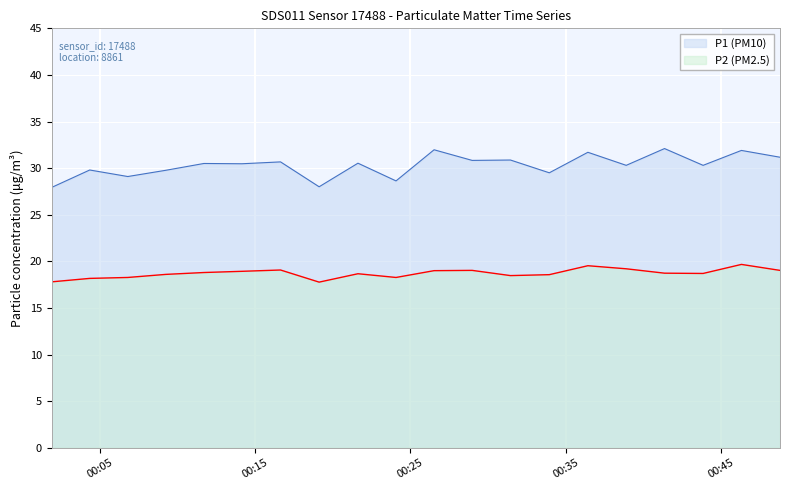

What is the spread (max minus min) of values at 2023-03-01T00:38:54?

11.1